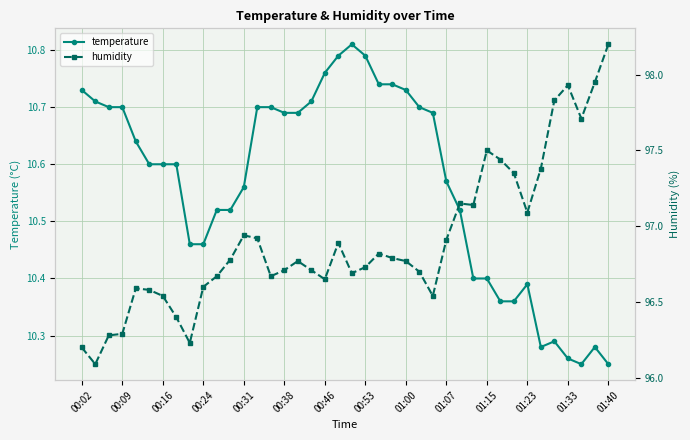

Count the temperature values in the range 10 to 11.

40